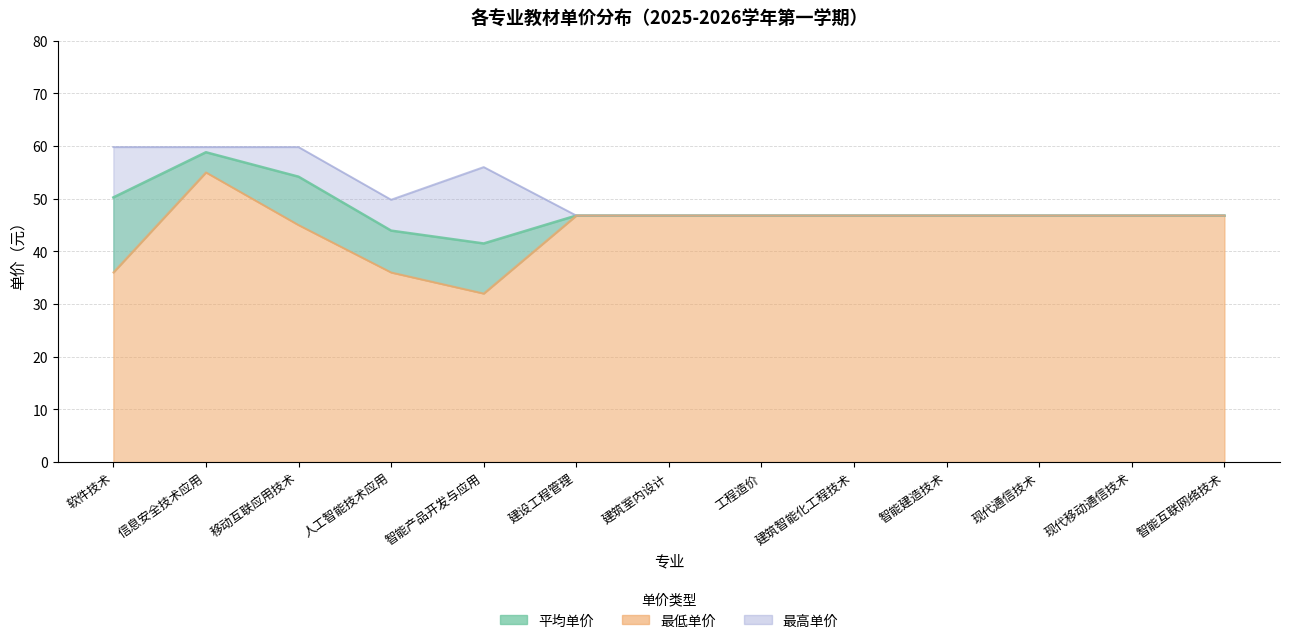

Rank the series by their maximum value, from highest to lowest.

最高单价, 平均单价, 最低单价